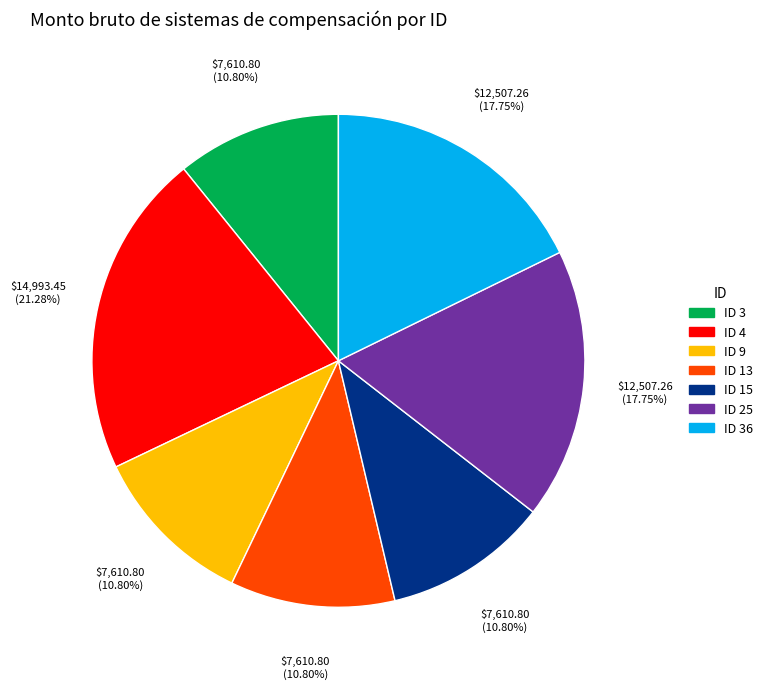

Is there any slice that represents more than half of the pie?

No